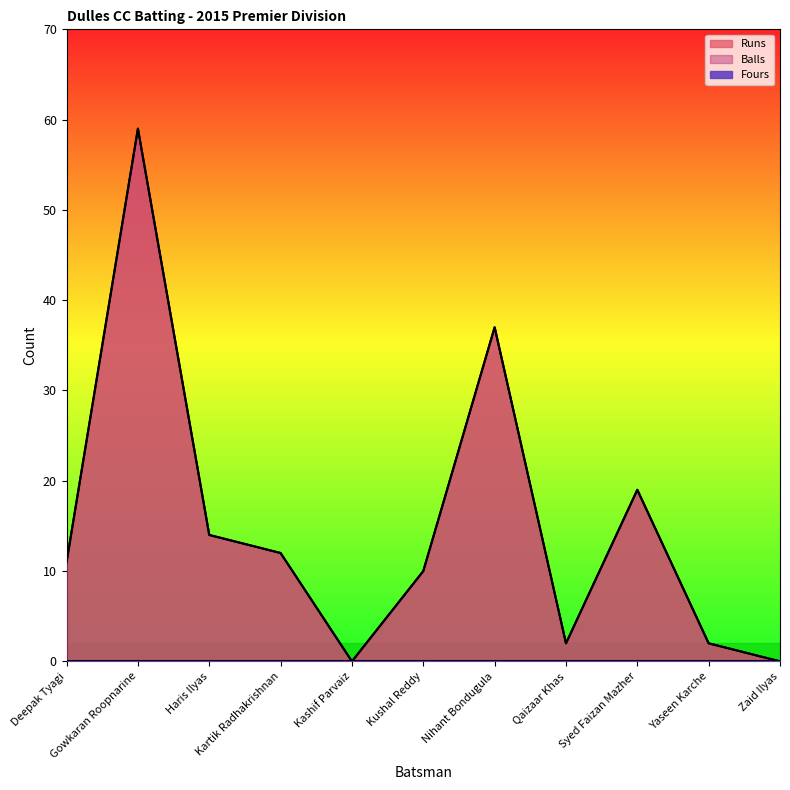

What is the value of the Runs point at the 7th from the left?

37